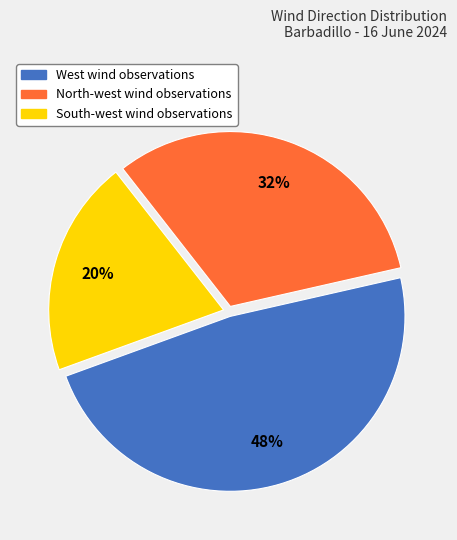

Which category has the smallest portion of the pie?

South-west